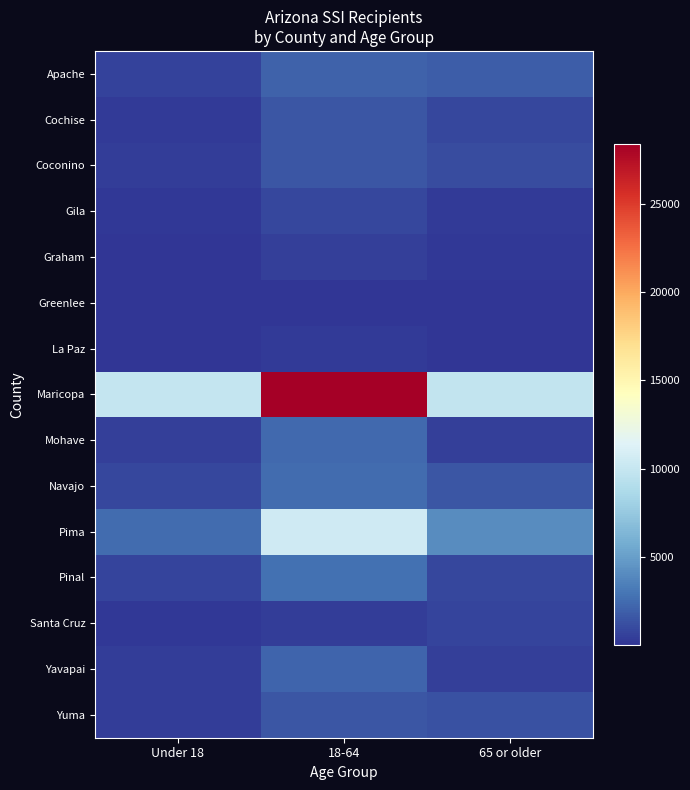

Which series has the largest range (max minus min)?

Maricopa